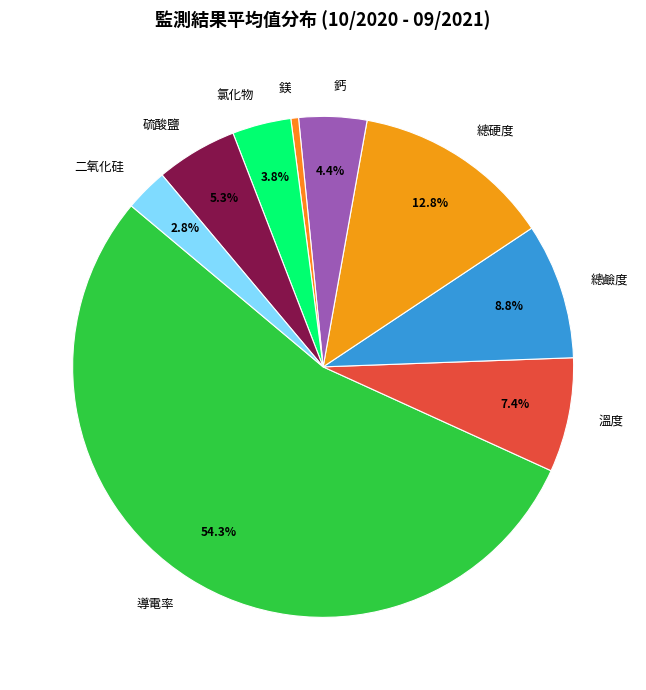

What portion of the pie excludes 溫度?

92.6%